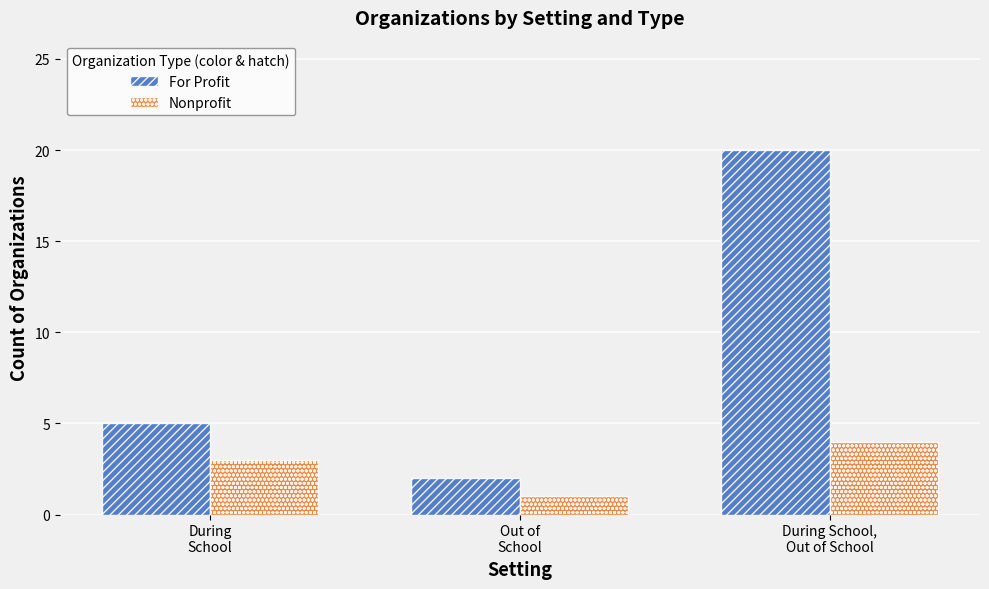

How many groups of bars are there?

3